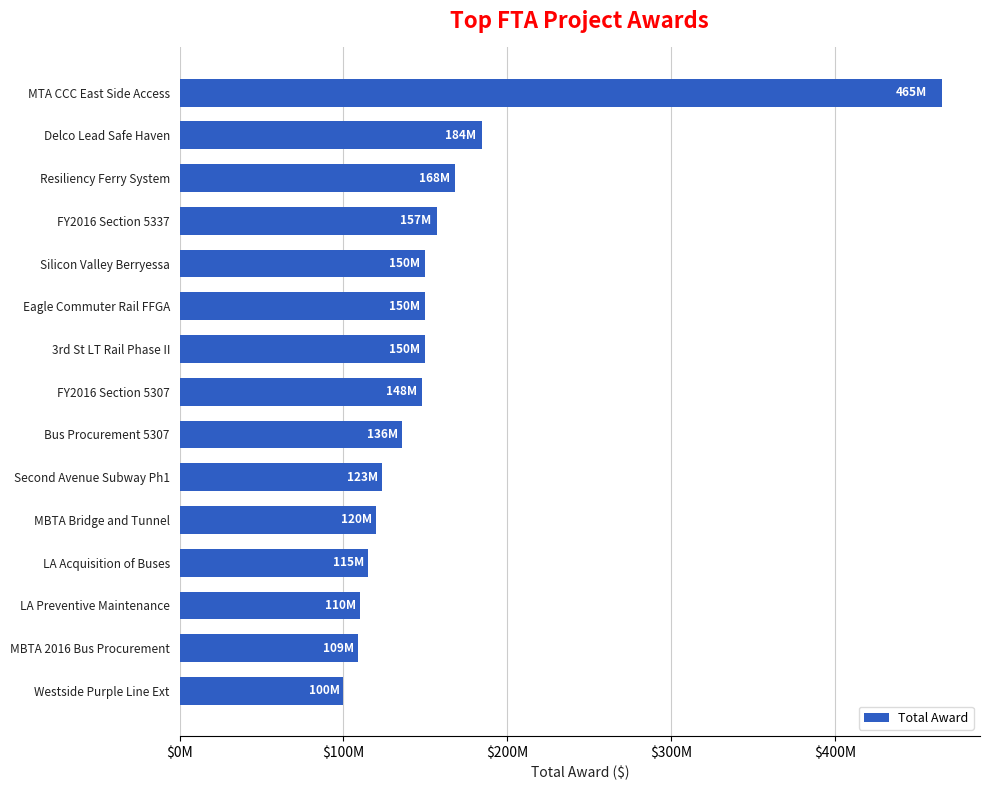

What is the average value?

159101875